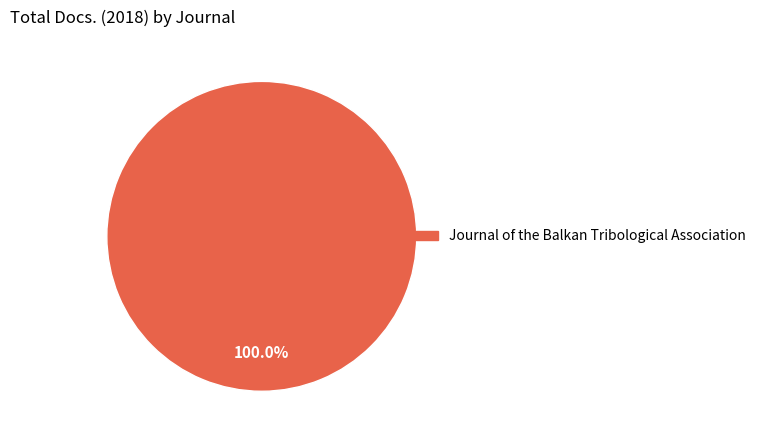

Is there a majority slice in this chart?

Yes